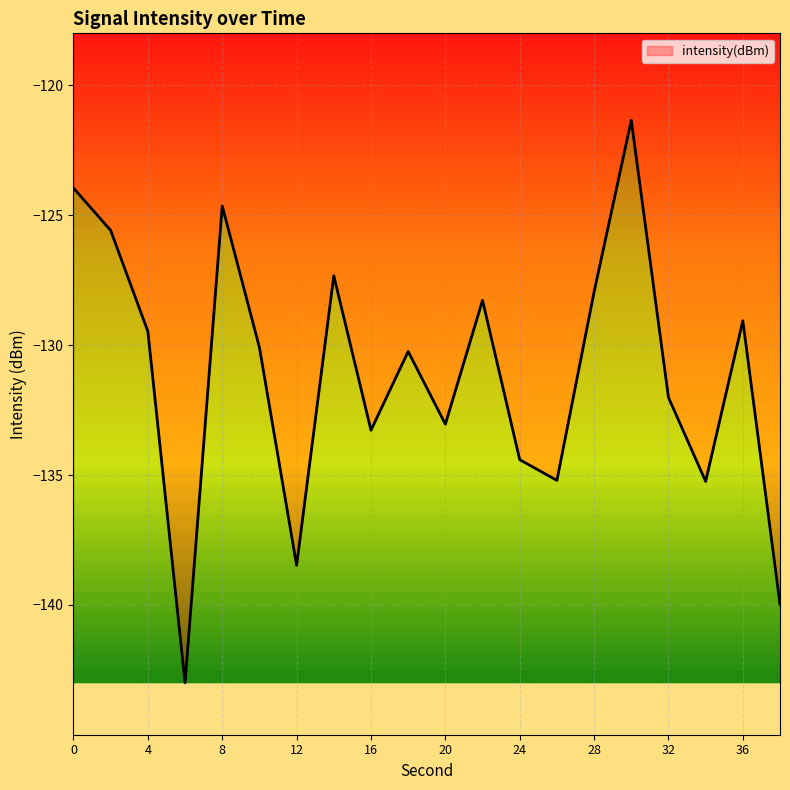

What is the difference between the maximum and minimum values?

21.7